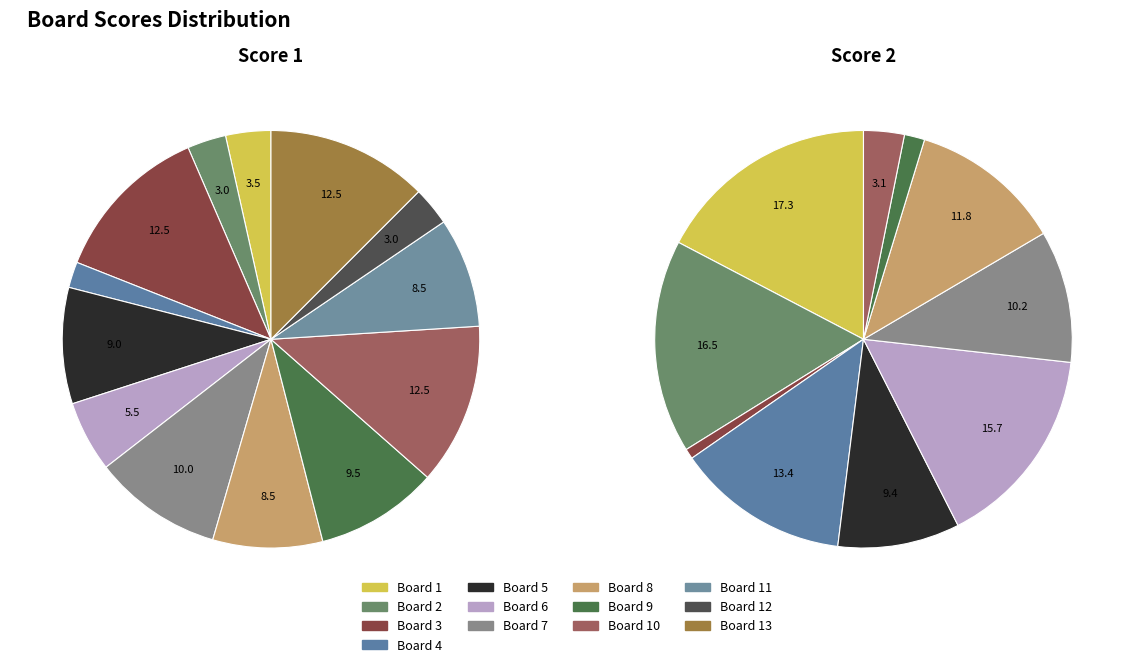

Does any single category account for the majority?

No